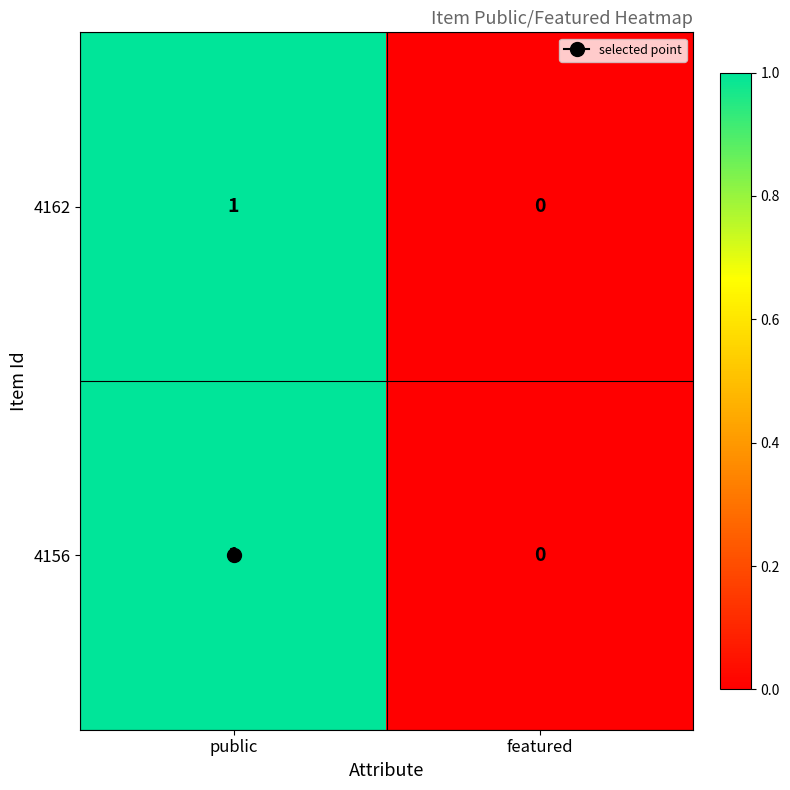

At which category does the chart reach its minimum across all series?

featured